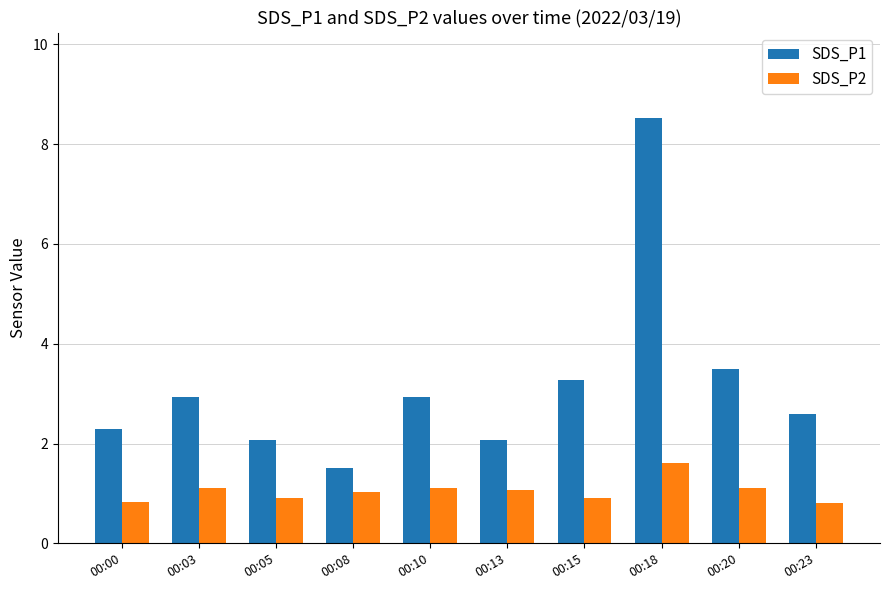

What is the value of the SDS_P2 bar at the 10th from the left?

0.8